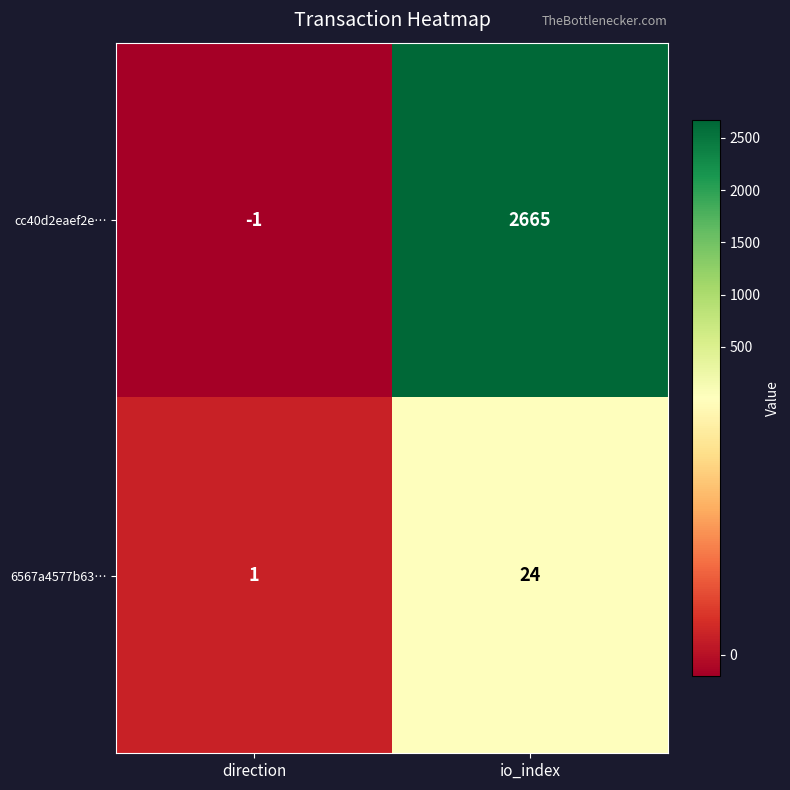

At which label is cc40d2eaef2e… closest to 1332?

direction